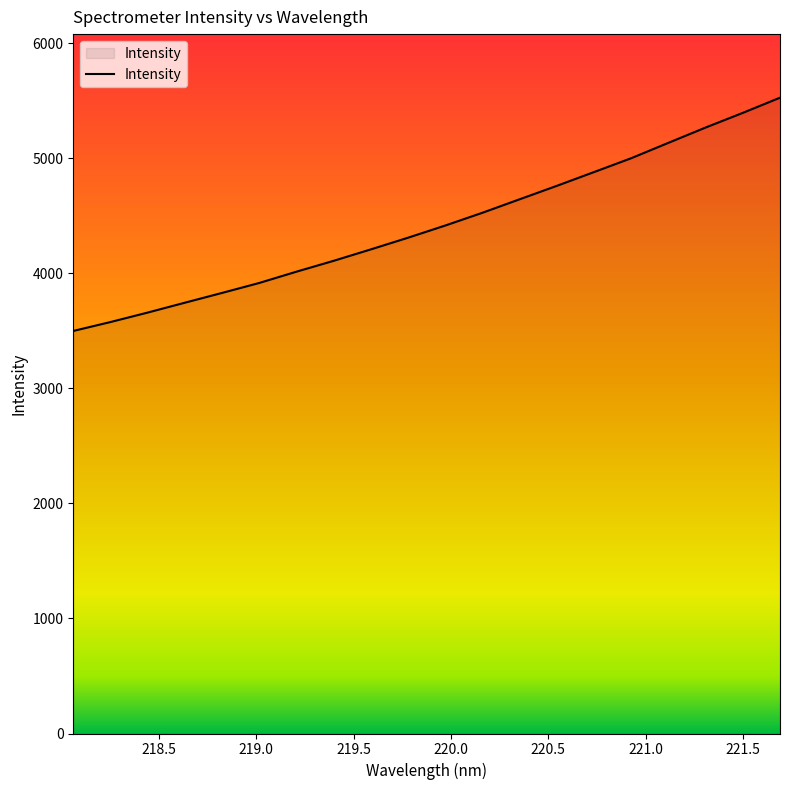

What is the maximum value shown in the chart?

5525.5